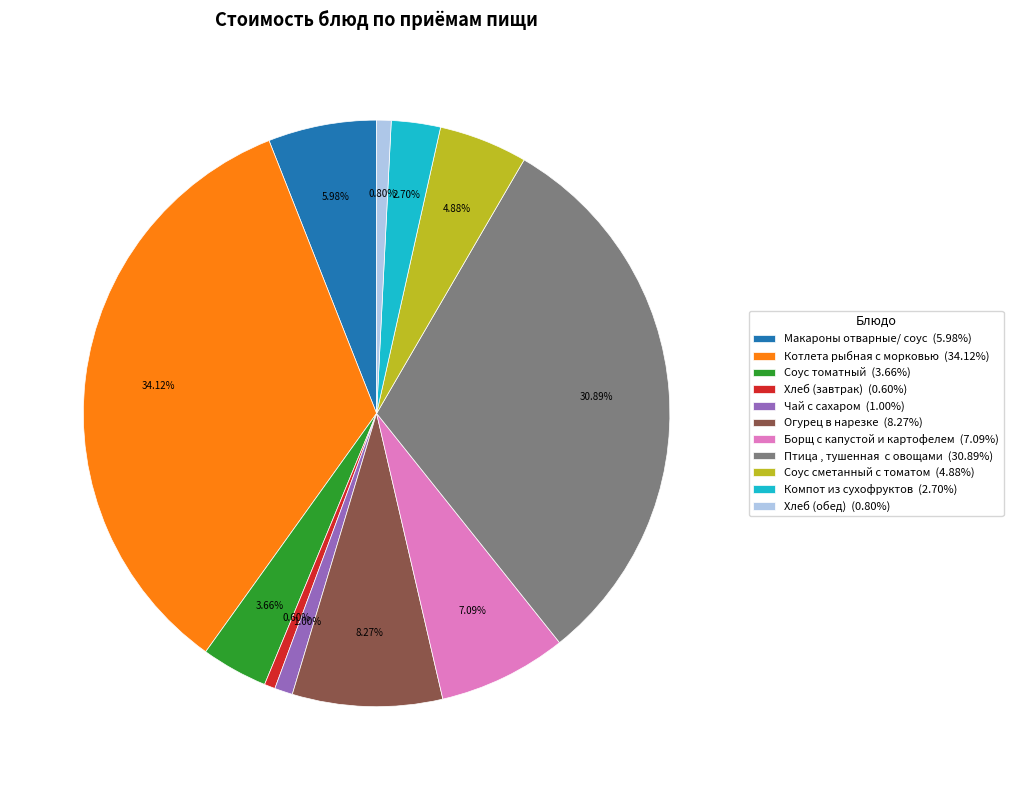

The Чай с сахаром slice represents 1% of the pie. True or false?

True